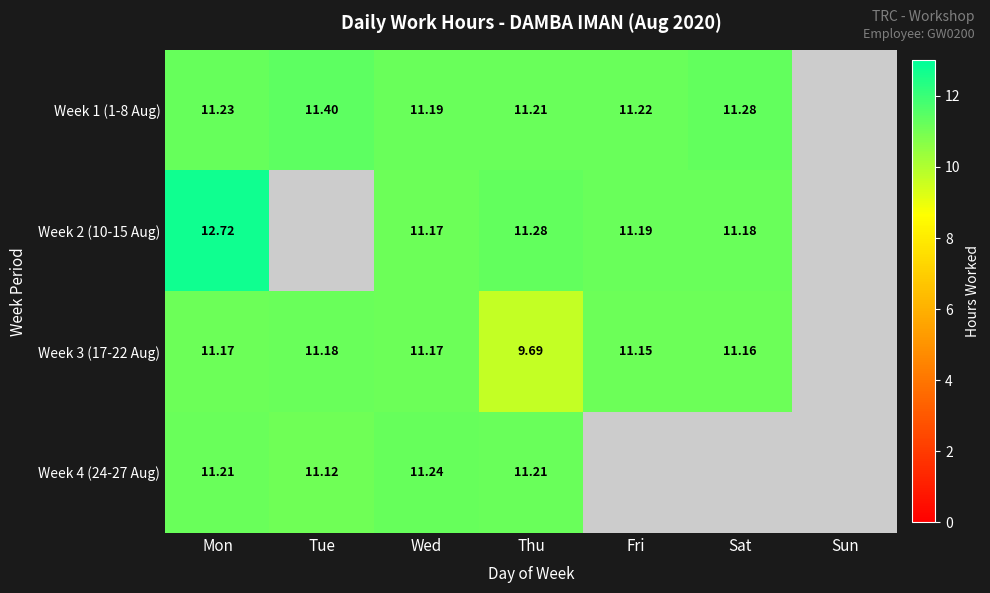

Is the value of Week 4 (24-27 Aug) at Thu greater than the value of Week 2 (10-15 Aug) at Sat?

Yes